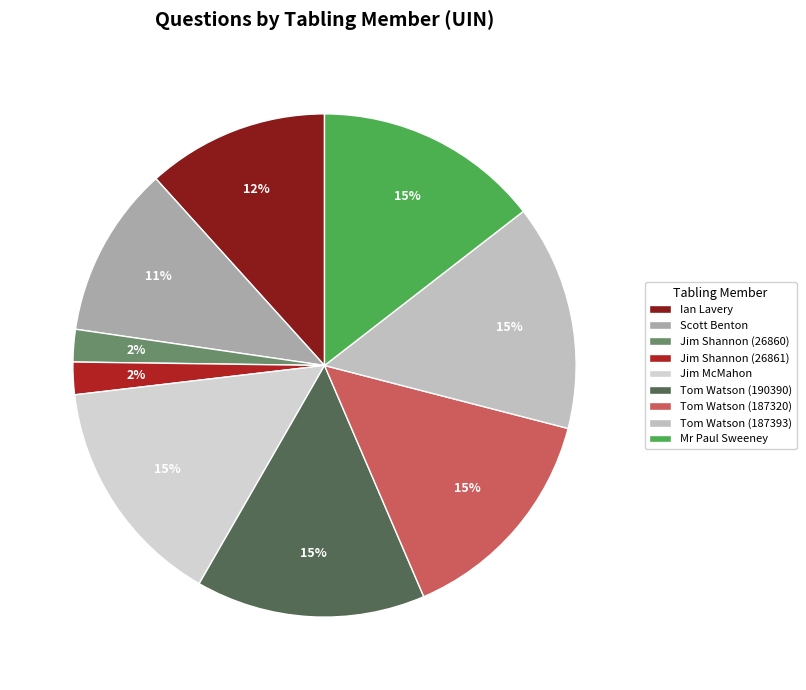

To the nearest percent, what portion does Tom Watson (187320) represent?

15%